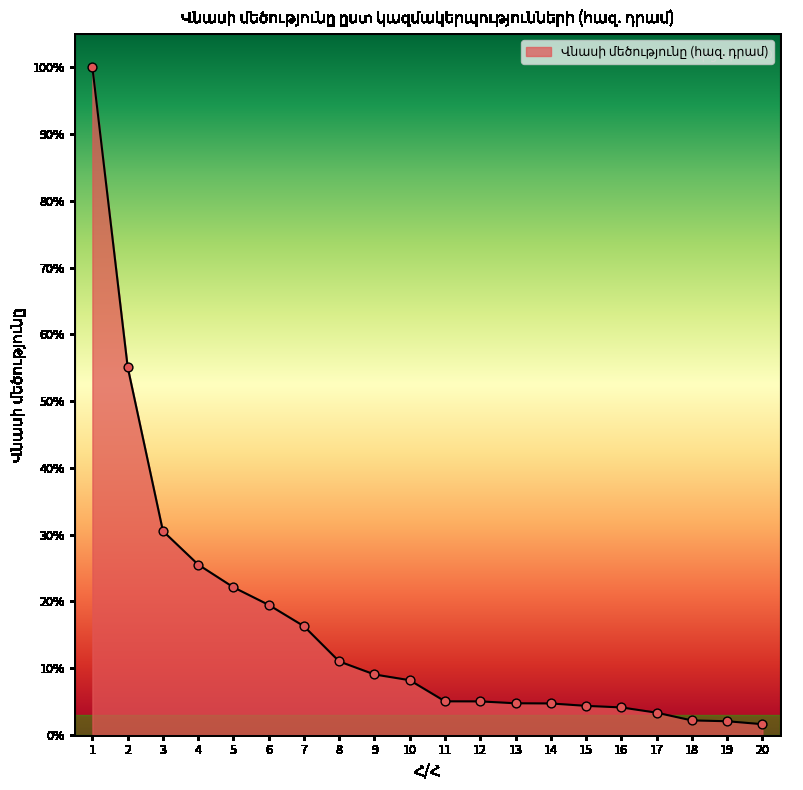

Between 7 and 5, which is larger?

5